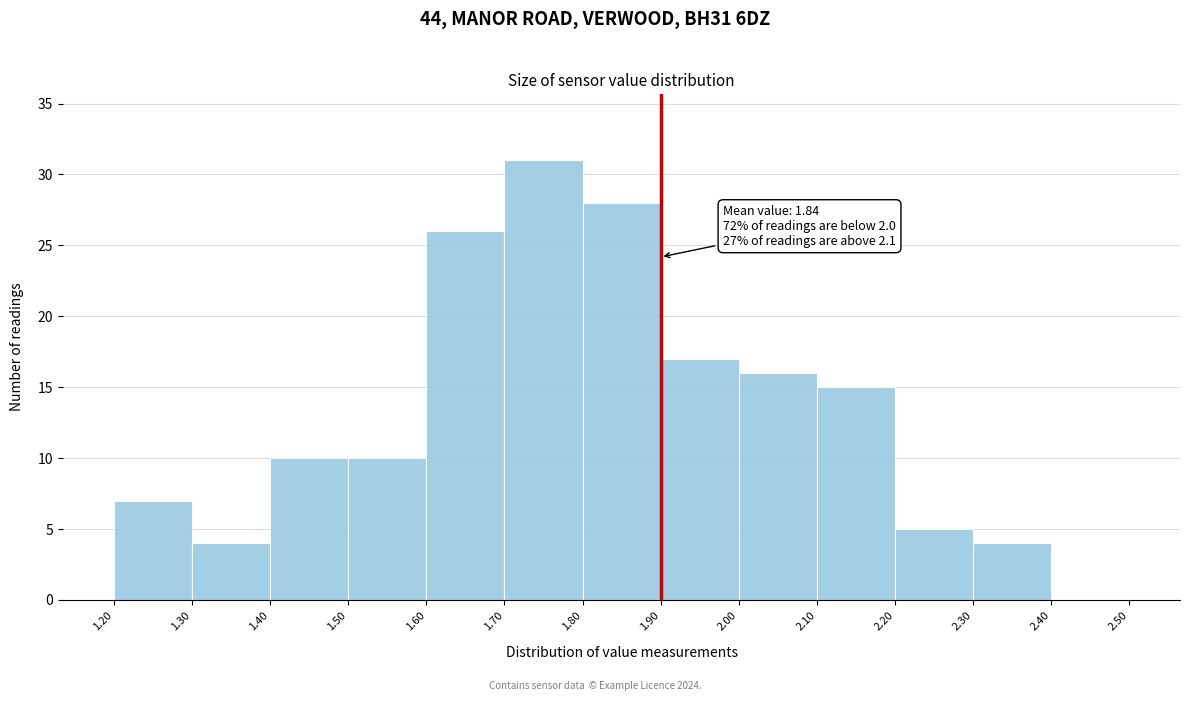

Which range on the x-axis has the tallest bar?

1.70 to 1.80